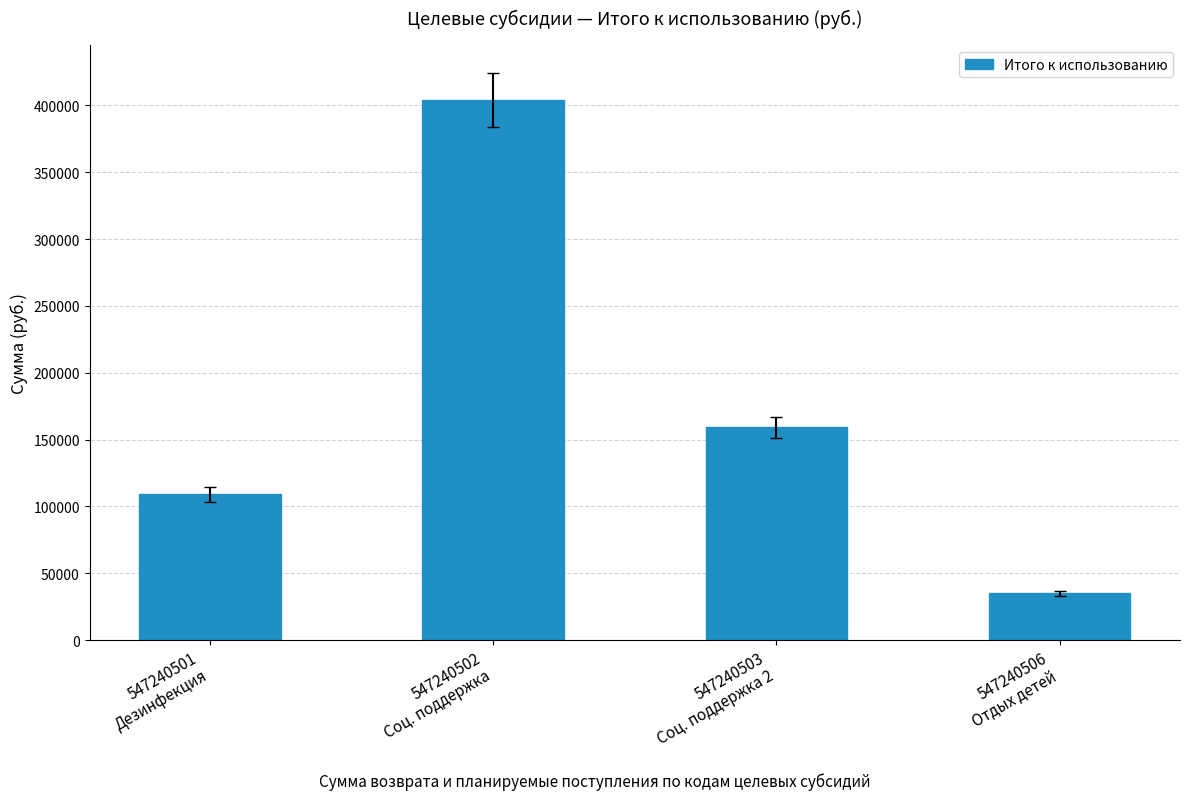

True or false: the data shows 257035.1 at 547240503
Соц. поддержка 2.

False